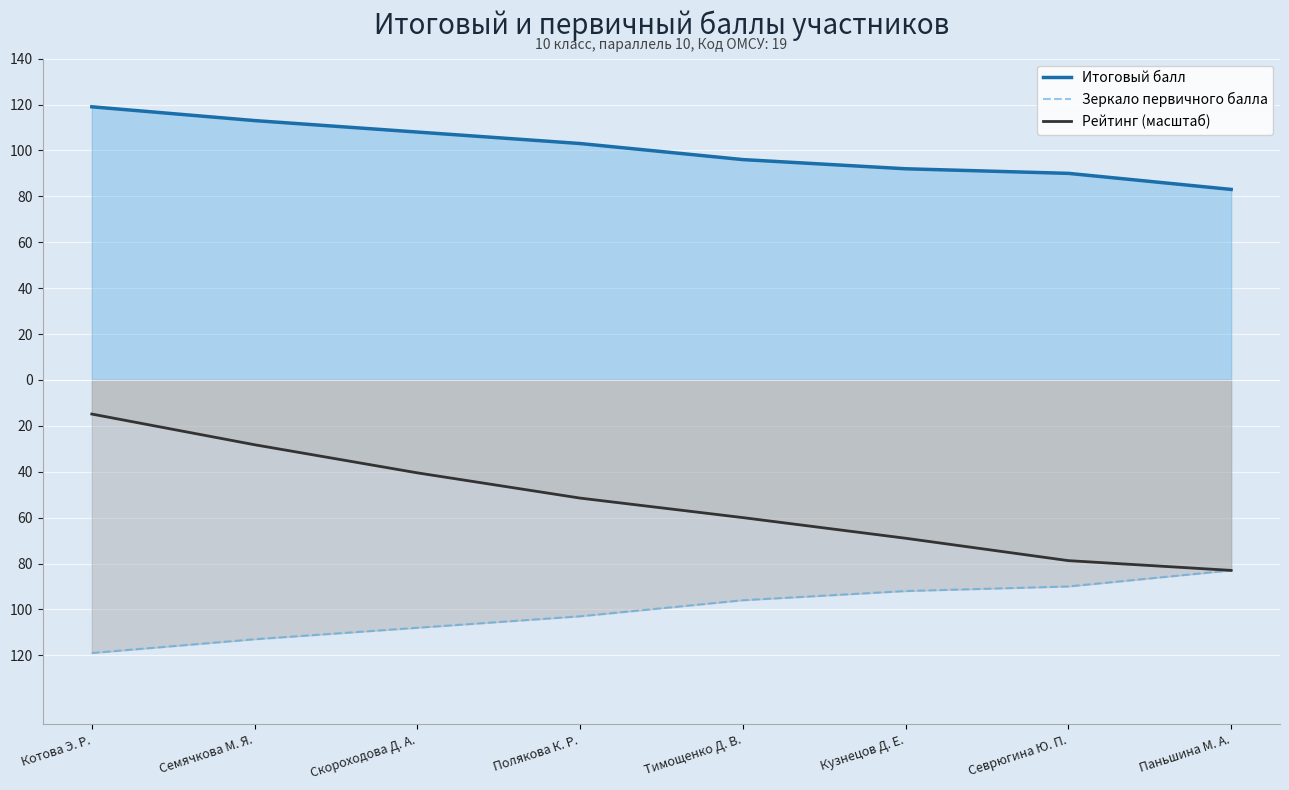

The value of Рейтинг (масштаб) at Полякова К. Р. is -10.7. True or false?

False